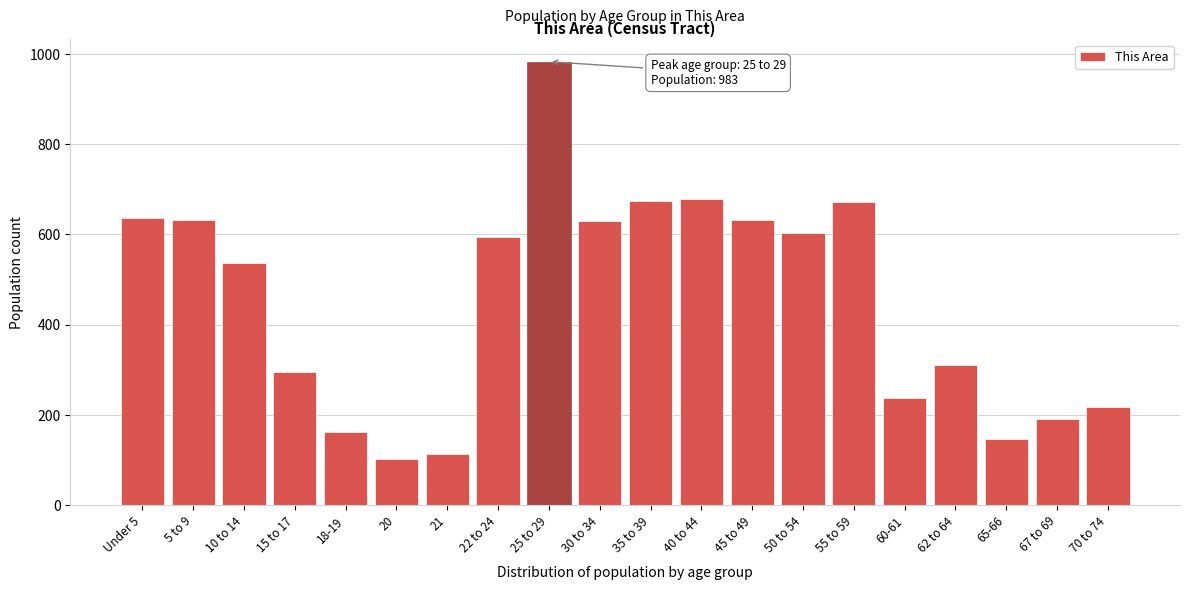

What is the difference between the values at 10 to 14 and 70 to 74?

319